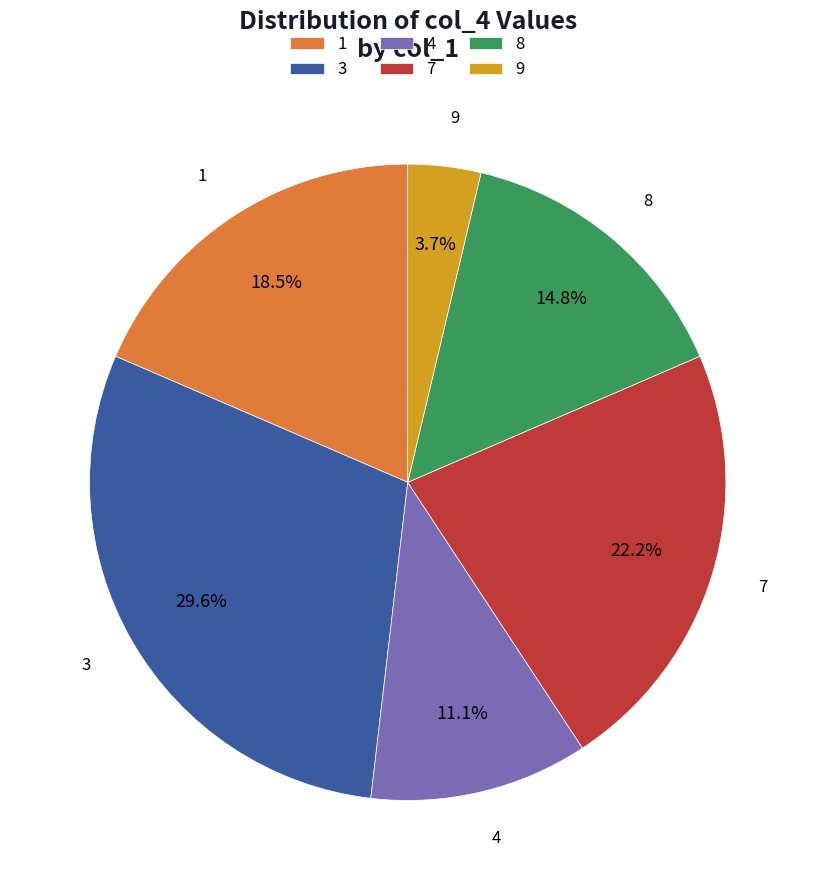

Does 8 account for over 50% of the chart?

No